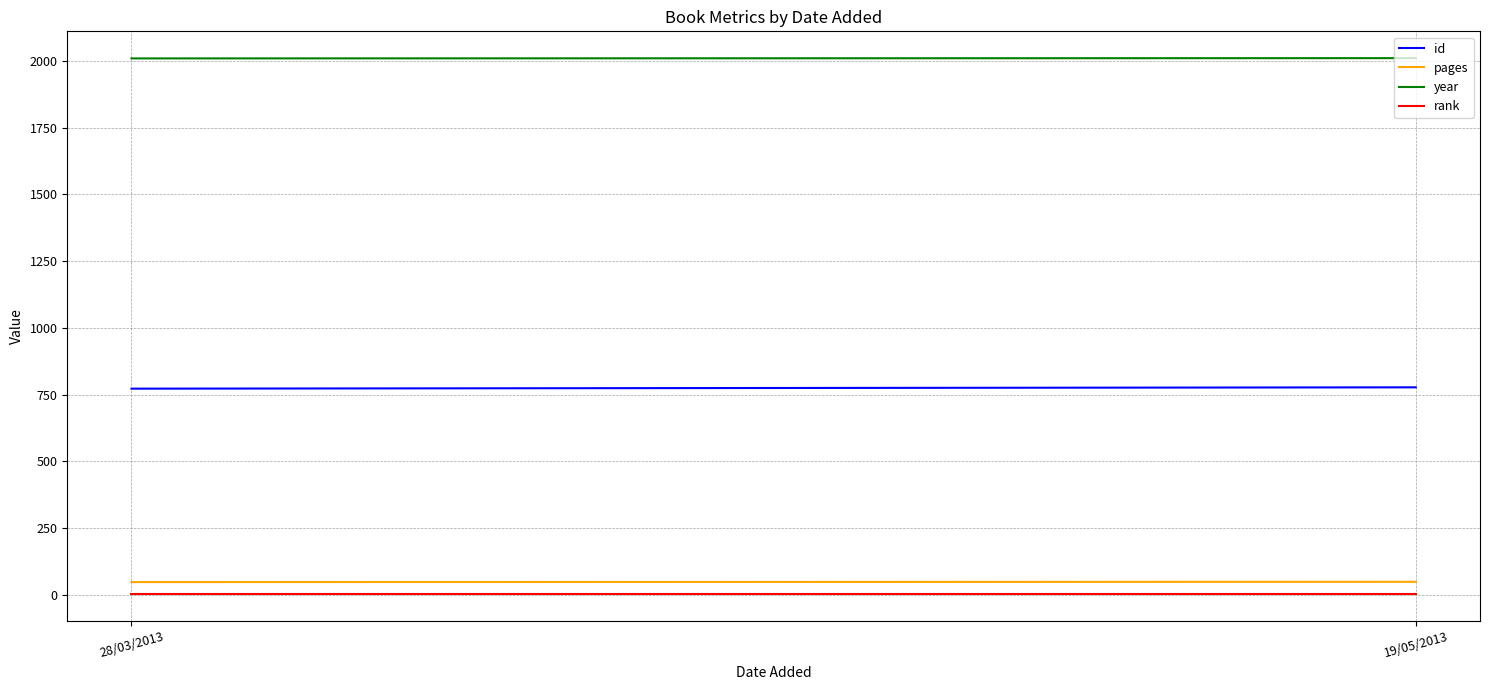

Rank the series at 28/03/2013 from highest to lowest value.

year, id, pages, rank